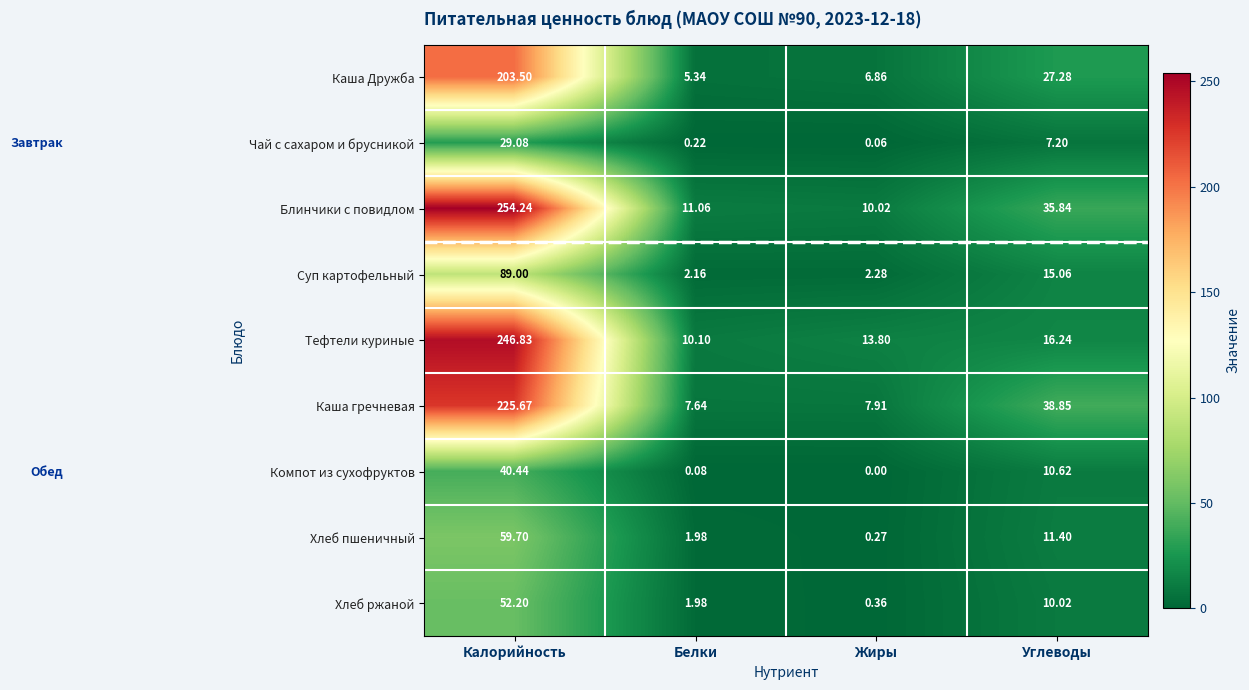

At which category is the sum across all series the highest?

Калорийность